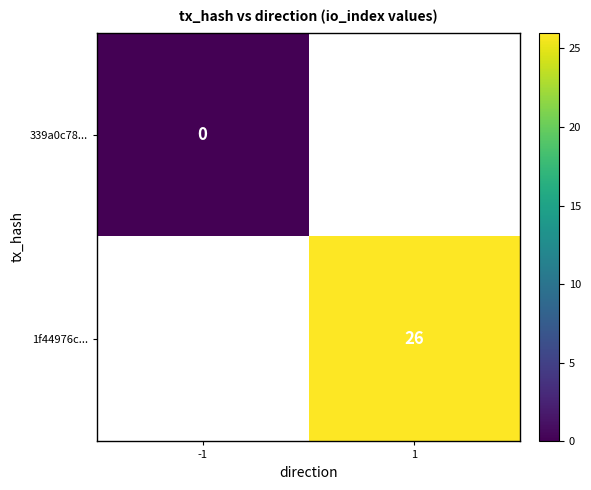

The 1f44976c... series shows 26 at 1. True or false?

True